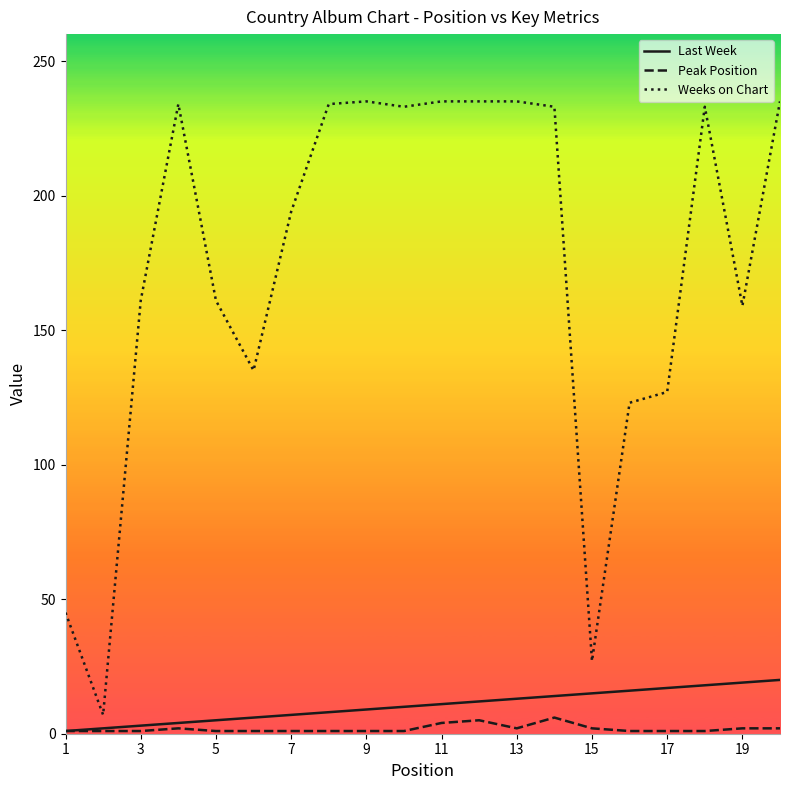

Which series has the widest spread of values?

Weeks on Chart